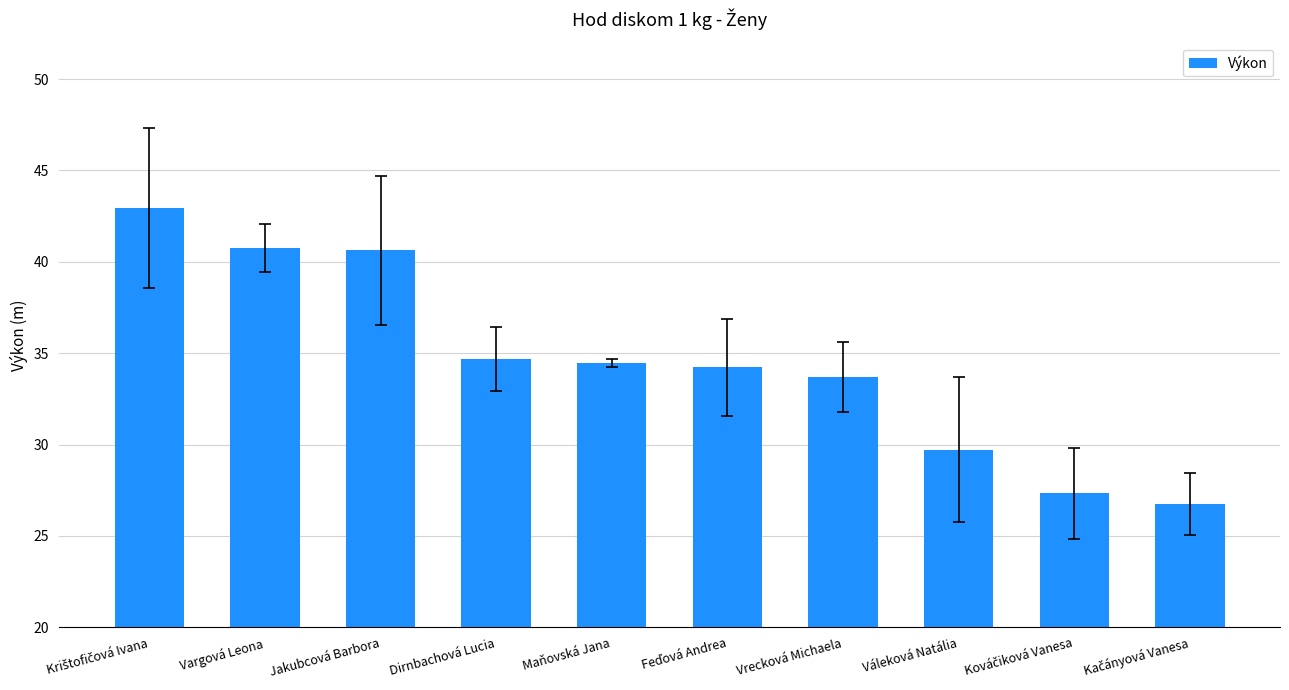

What is the average value?

34.5